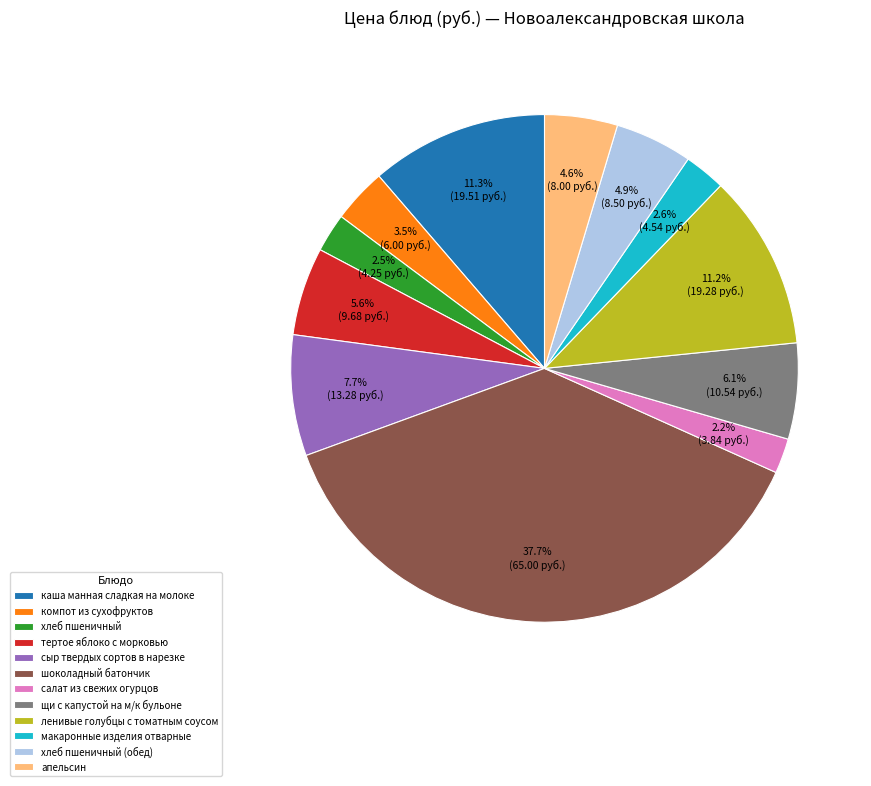

To the nearest percent, what portion does хлеб пшеничный (обед) represent?

5%